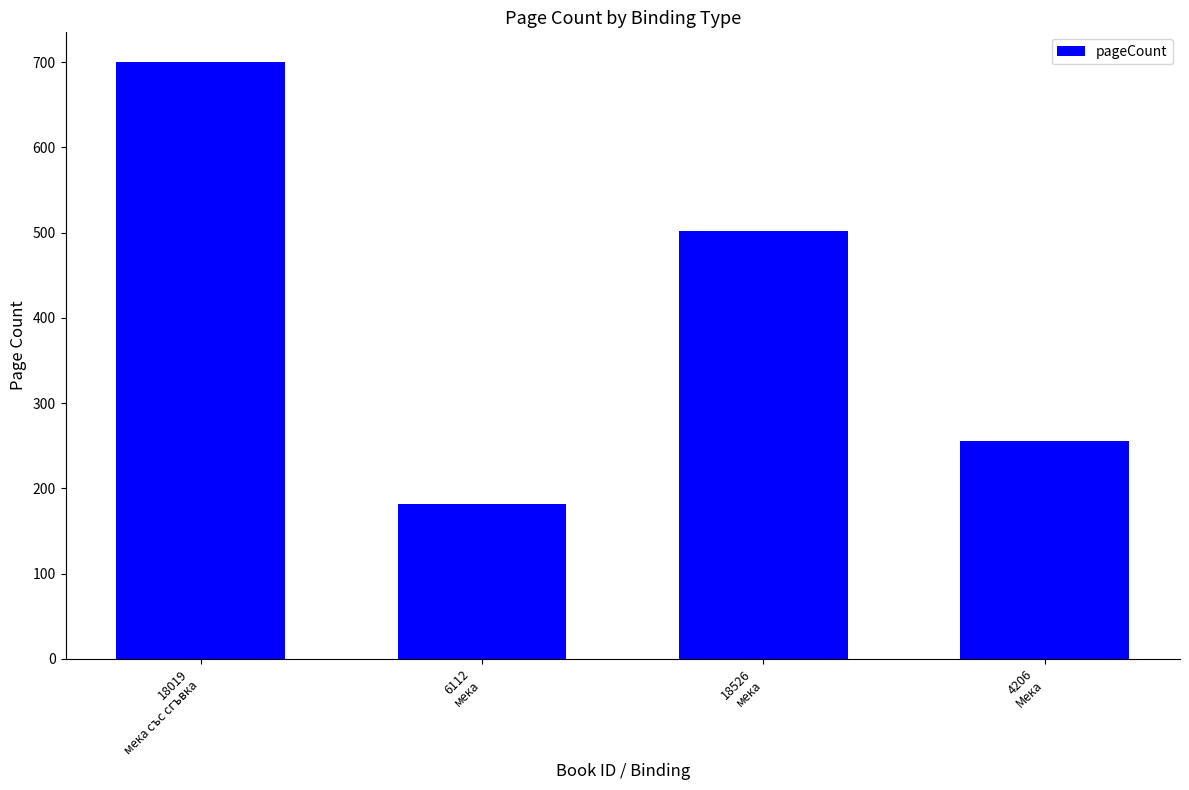

What is the label of the 3rd bar from the right?

6112
мека